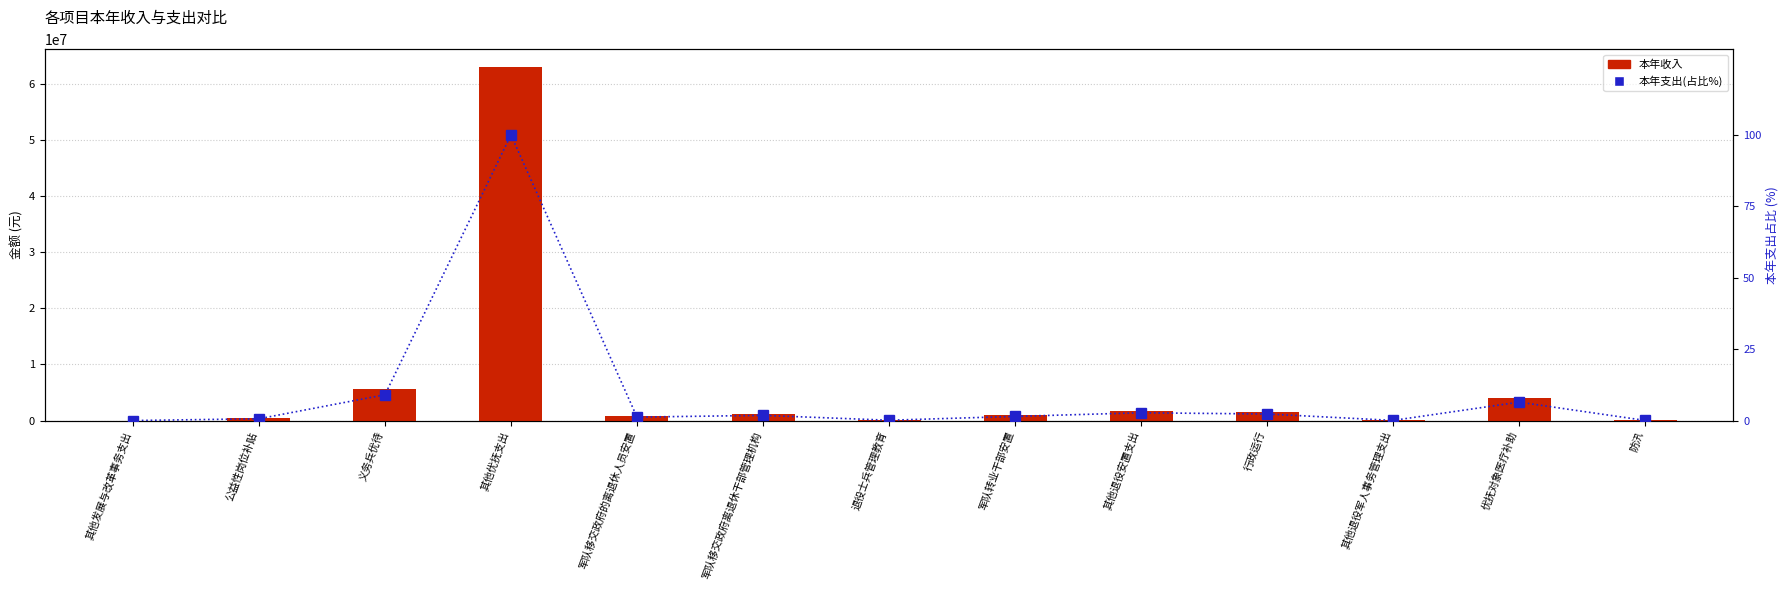

What is the total value across all series at 公益性岗位补贴?

400000.6